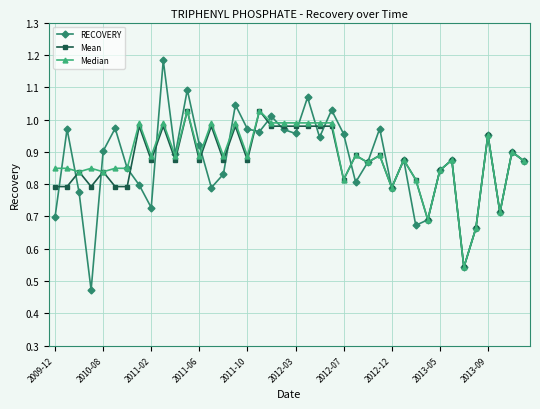

At how many categories does at least one series exceed 0?

40